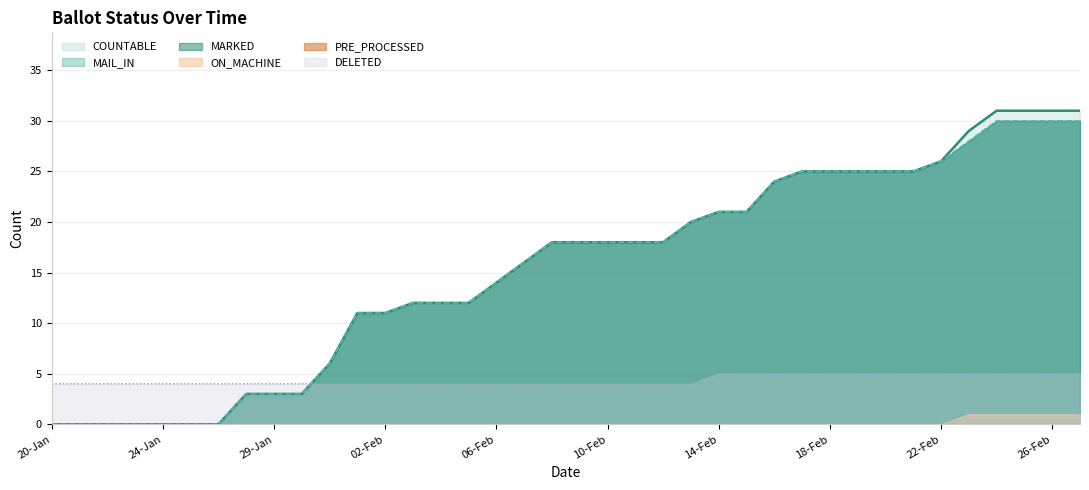

What value does the DELETED series have at 12-Feb?

4